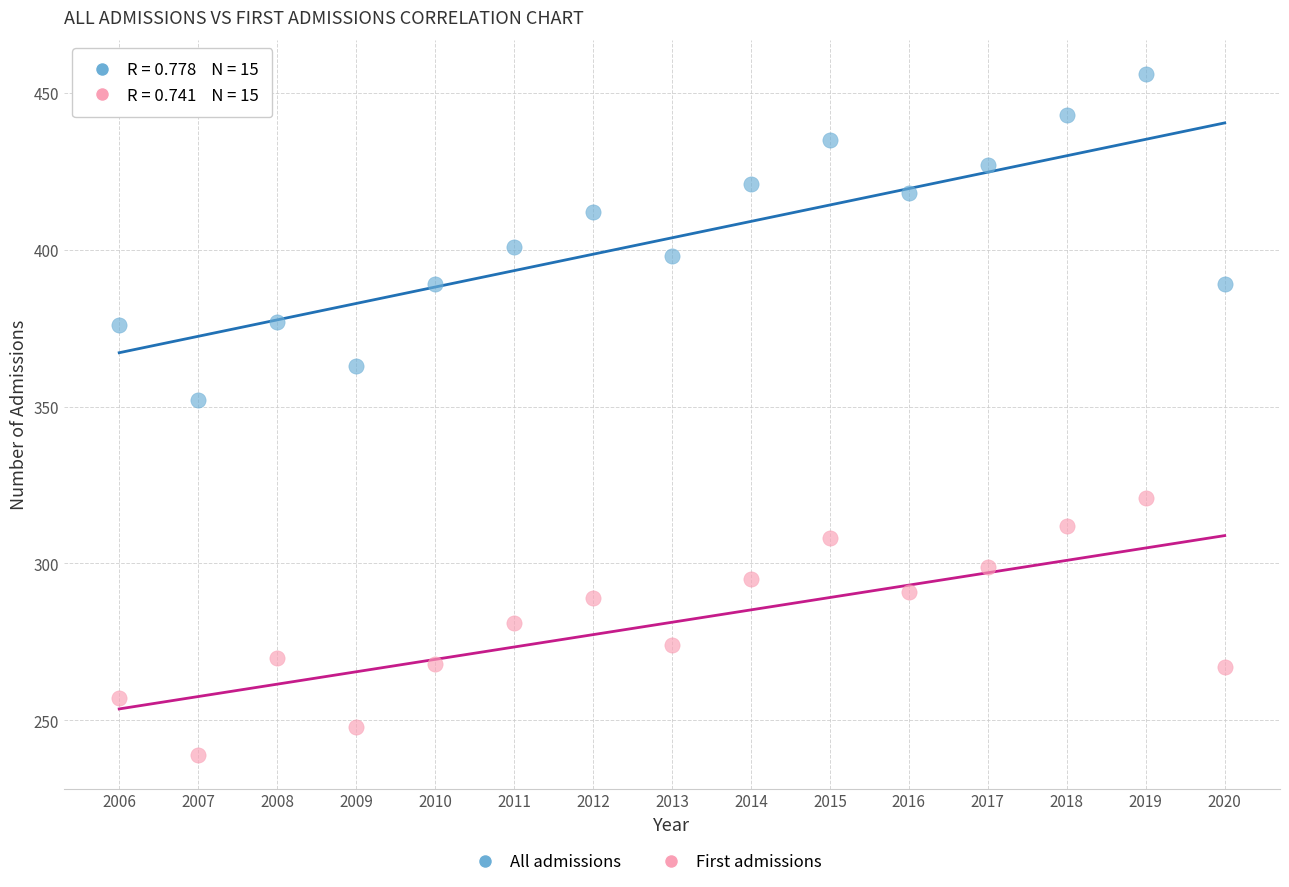

Which series reaches the minimum Y coordinate?

First admissions